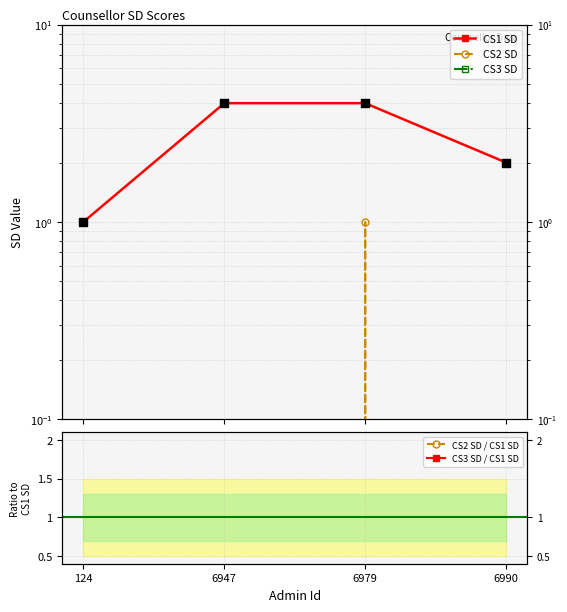

At which category is the sum across all series the highest?

6979